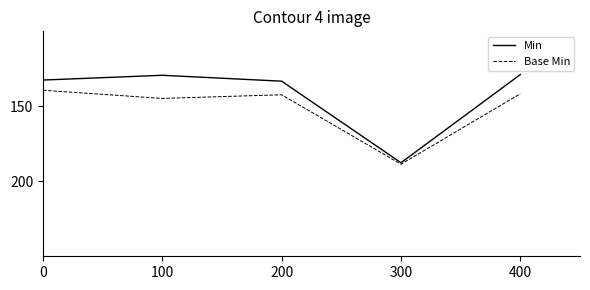

What is the sum of all Min values?

711.5